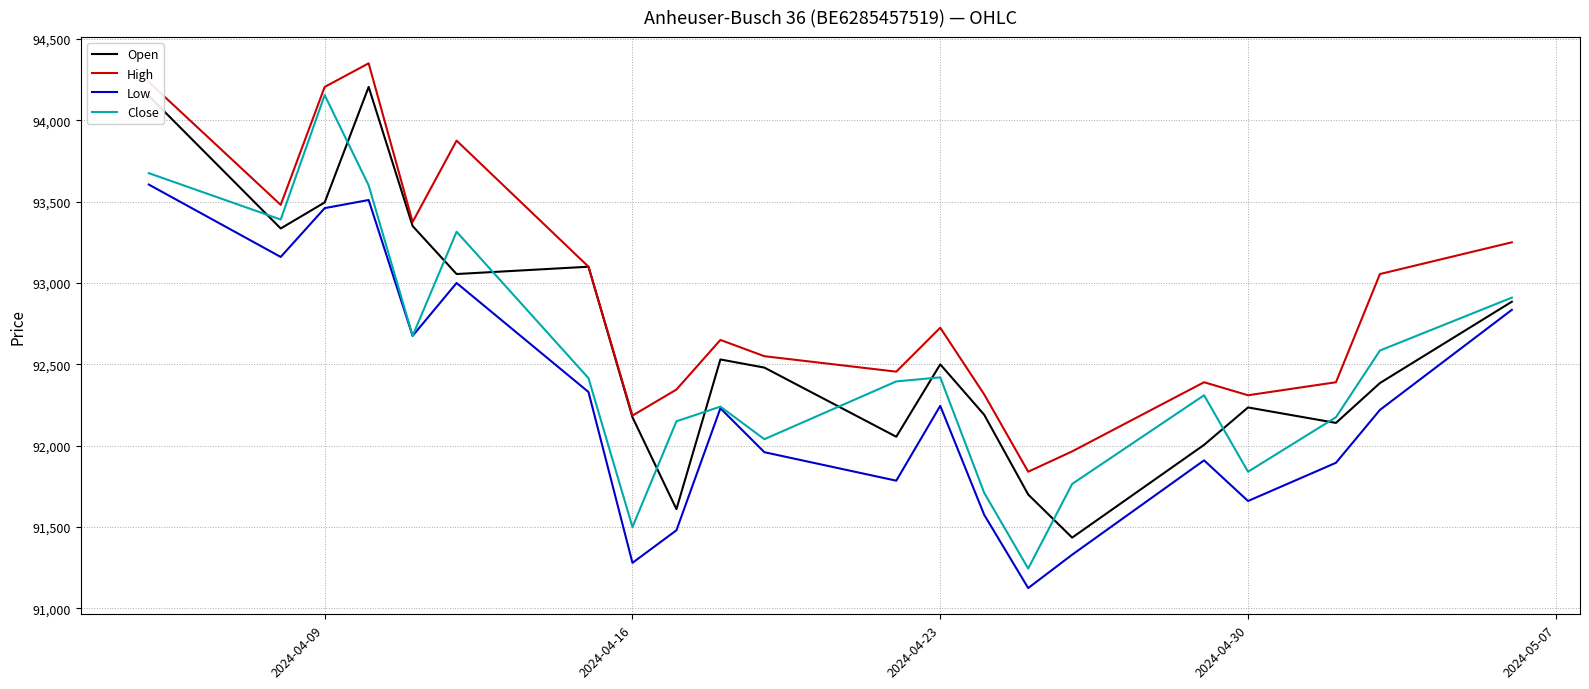

Which series has the largest range (max minus min)?

Close